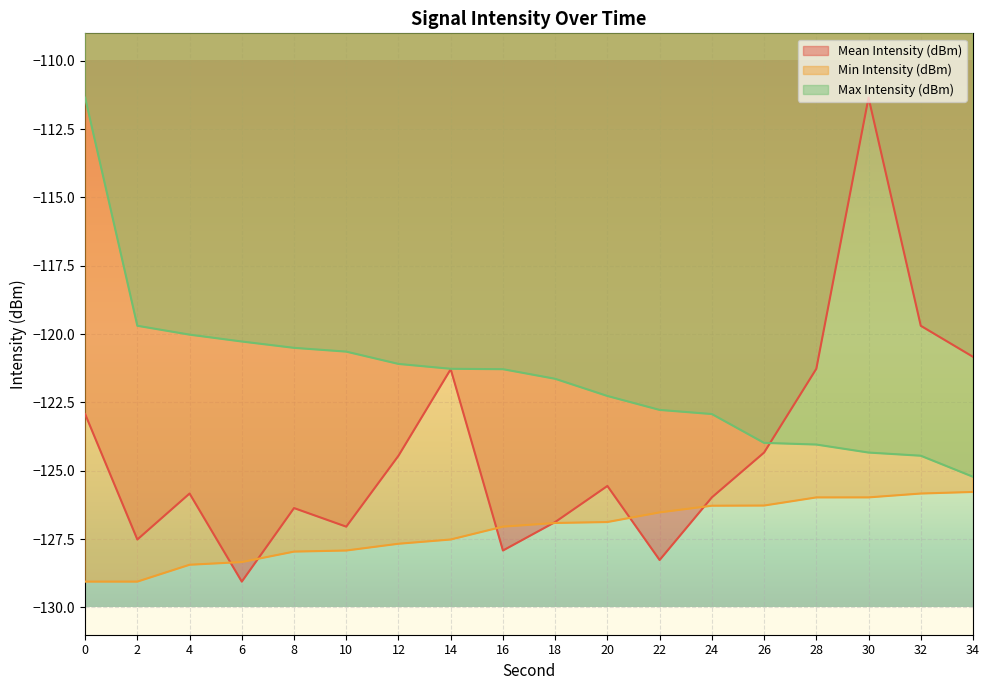

At which category is the sum across all series the highest?

30